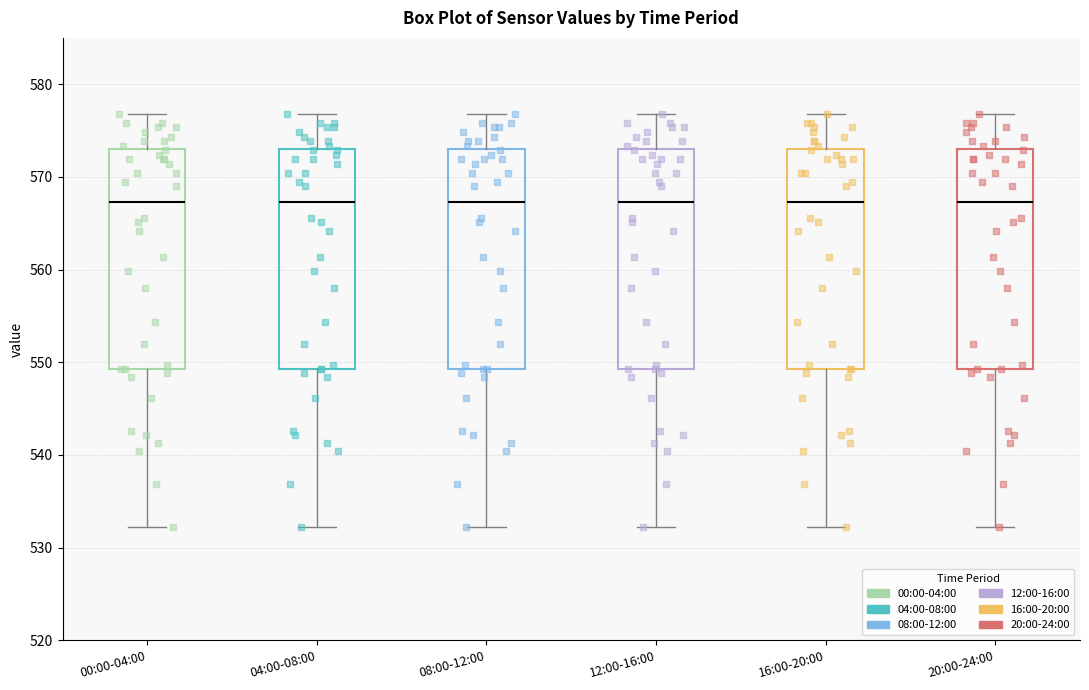

Reading left to right, transcribe this box plot: for each box, give where its median line is, the range the box spans, and where its two whiskers end, as read against the y-axis. The values are not printed on the chart, so give them approximately, as read against the axis.

00:00-04:00: median 567, box 549 to 573, whiskers 532 to 577
04:00-08:00: median 567, box 549 to 573, whiskers 532 to 577
08:00-12:00: median 567, box 549 to 573, whiskers 532 to 577
12:00-16:00: median 567, box 549 to 573, whiskers 532 to 577
16:00-20:00: median 567, box 549 to 573, whiskers 532 to 577
20:00-24:00: median 567, box 549 to 573, whiskers 532 to 577